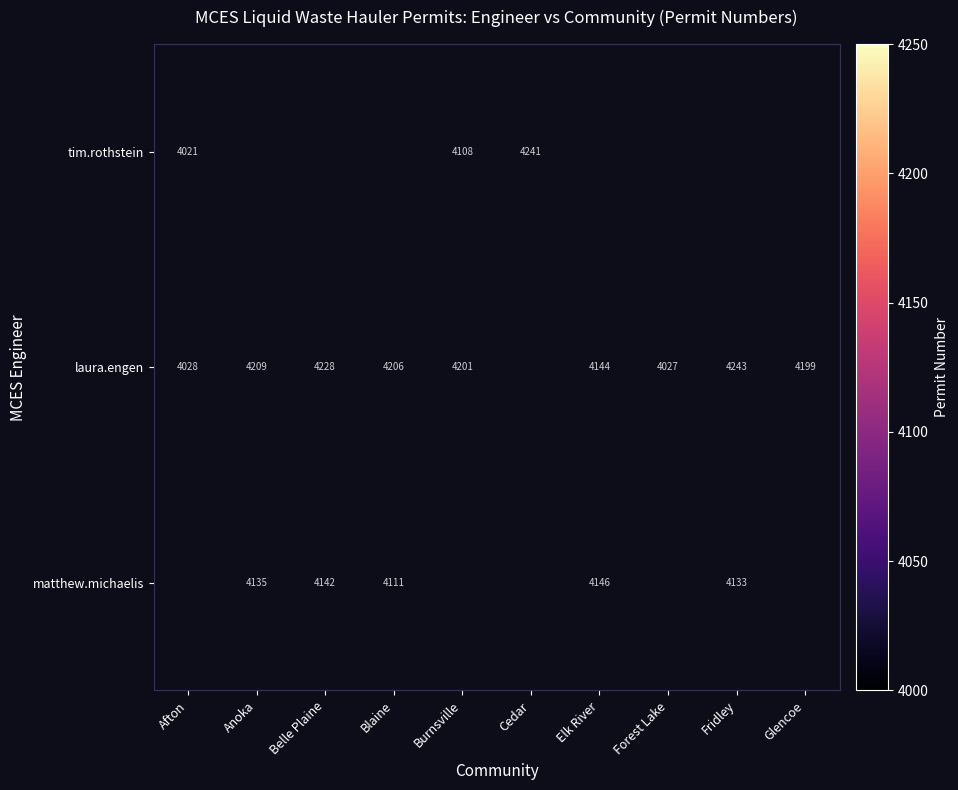

What is the difference between the laura.engen values at Burnsville and Afton?

173